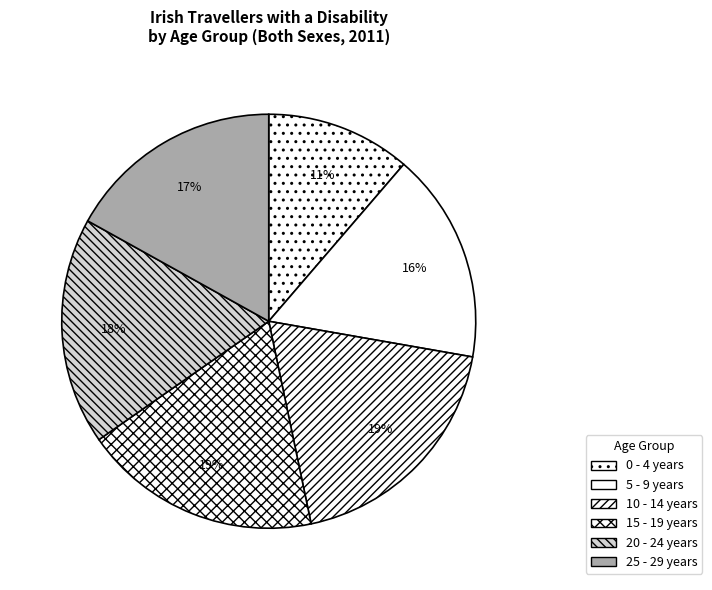

What is the smallest slice in the pie chart?

0 - 4 years